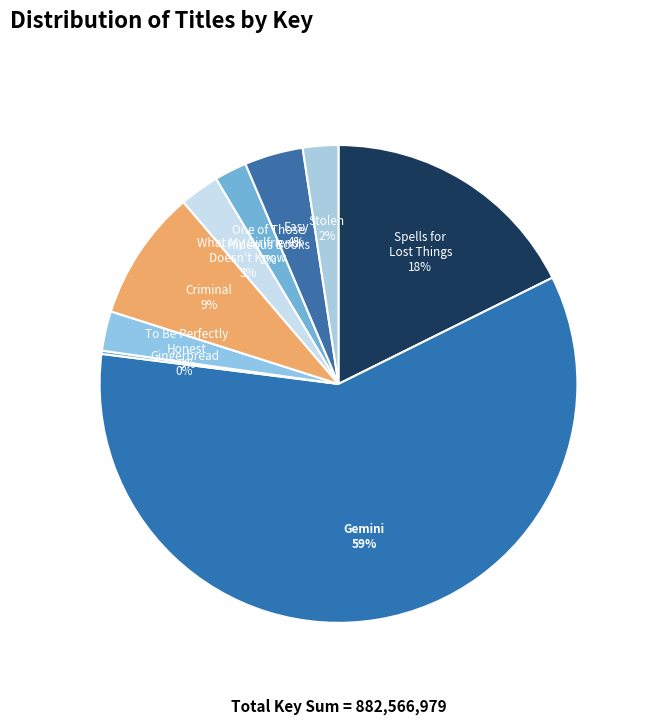

How many slices are in this pie chart?

9